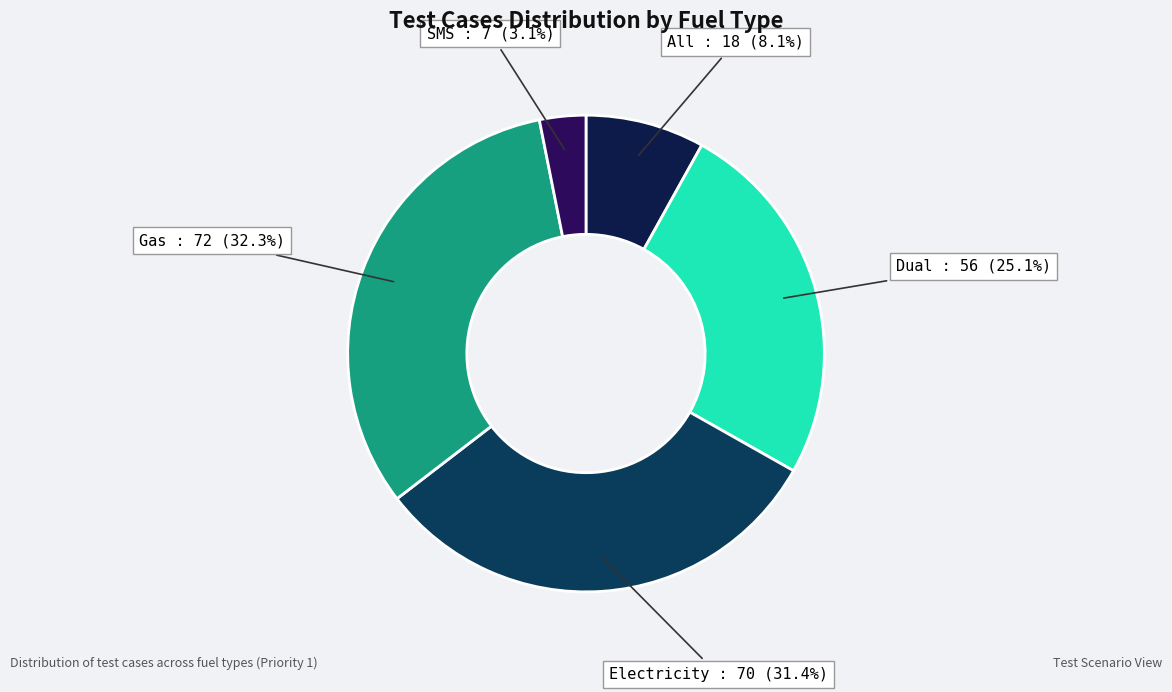

To the nearest percent, what is the difference between the largest and smallest slice percentages?

29%